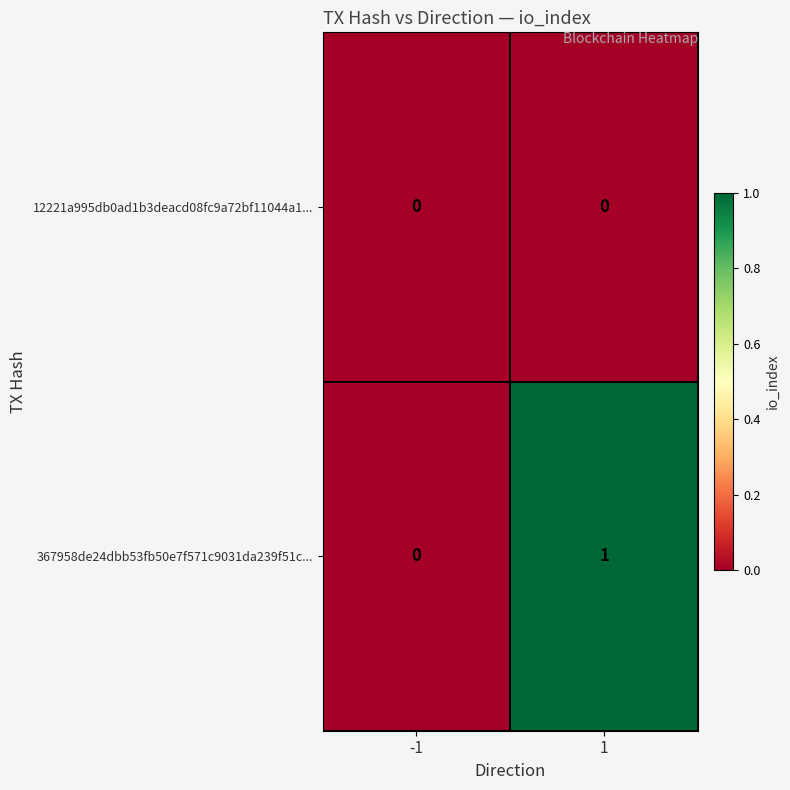

Between -1 and 1, which series saw the biggest shift?

367958de24dbb53fb50e7f571c9031da239f51c...